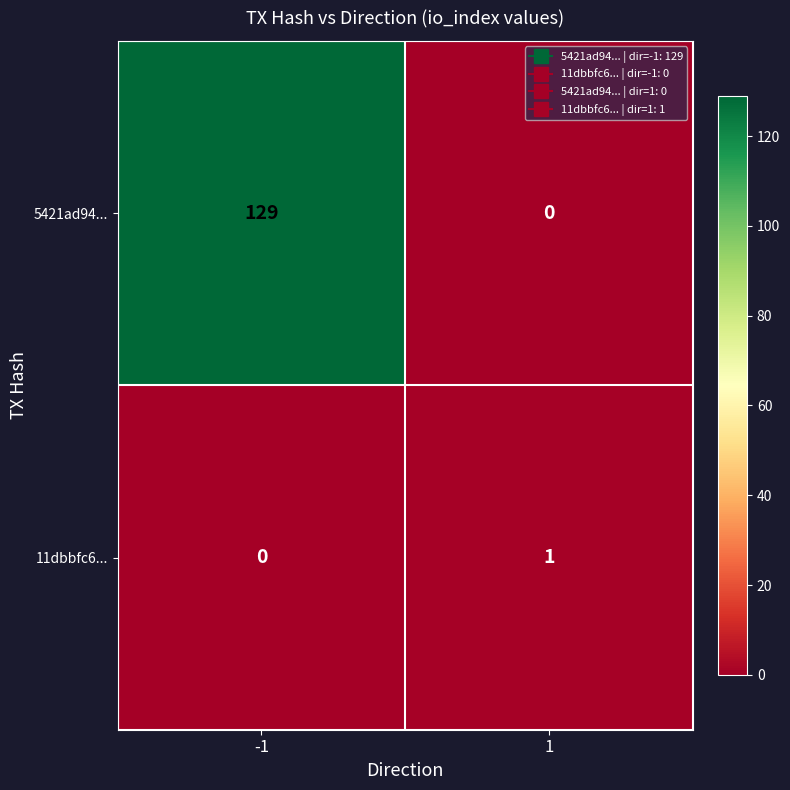

How many data points does each series have?

2